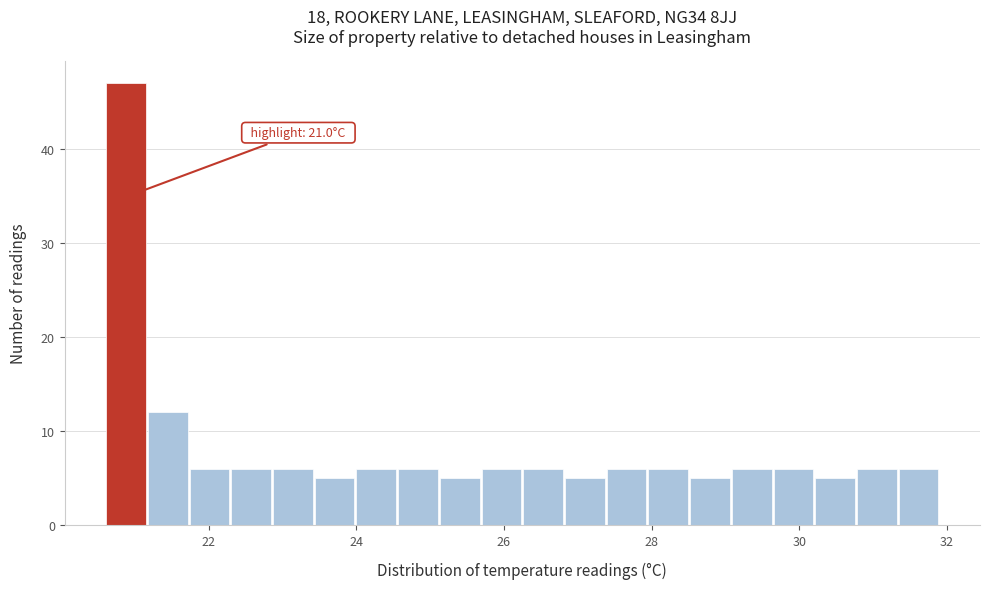

Read against the x-axis, roughly where is the centre of the tallest bar?

20.8